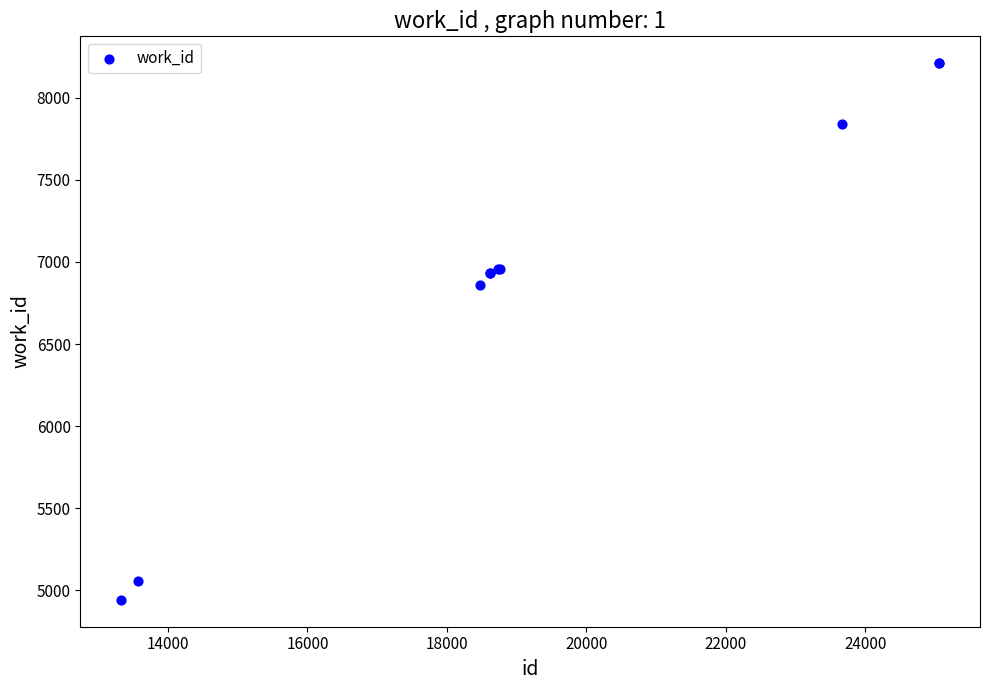

What Y value in the scatter plot is closest to 6576?

6862